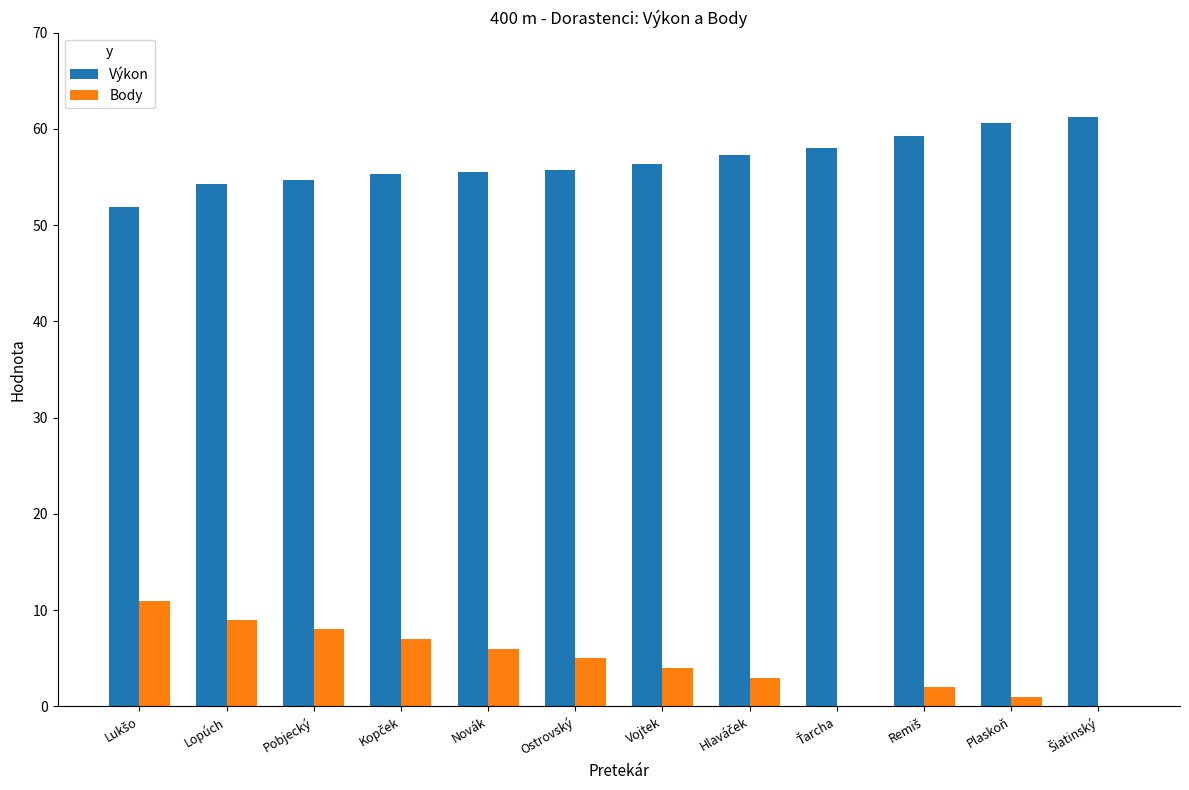

Is it true that Body equals 9.0 at Lopúch?

True